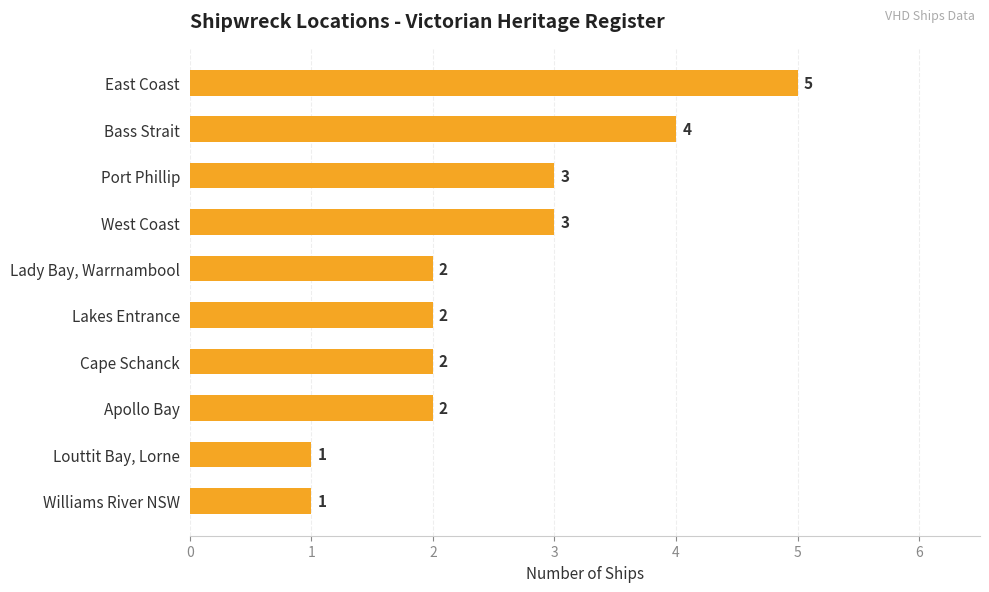

What is the sum of all values?

25